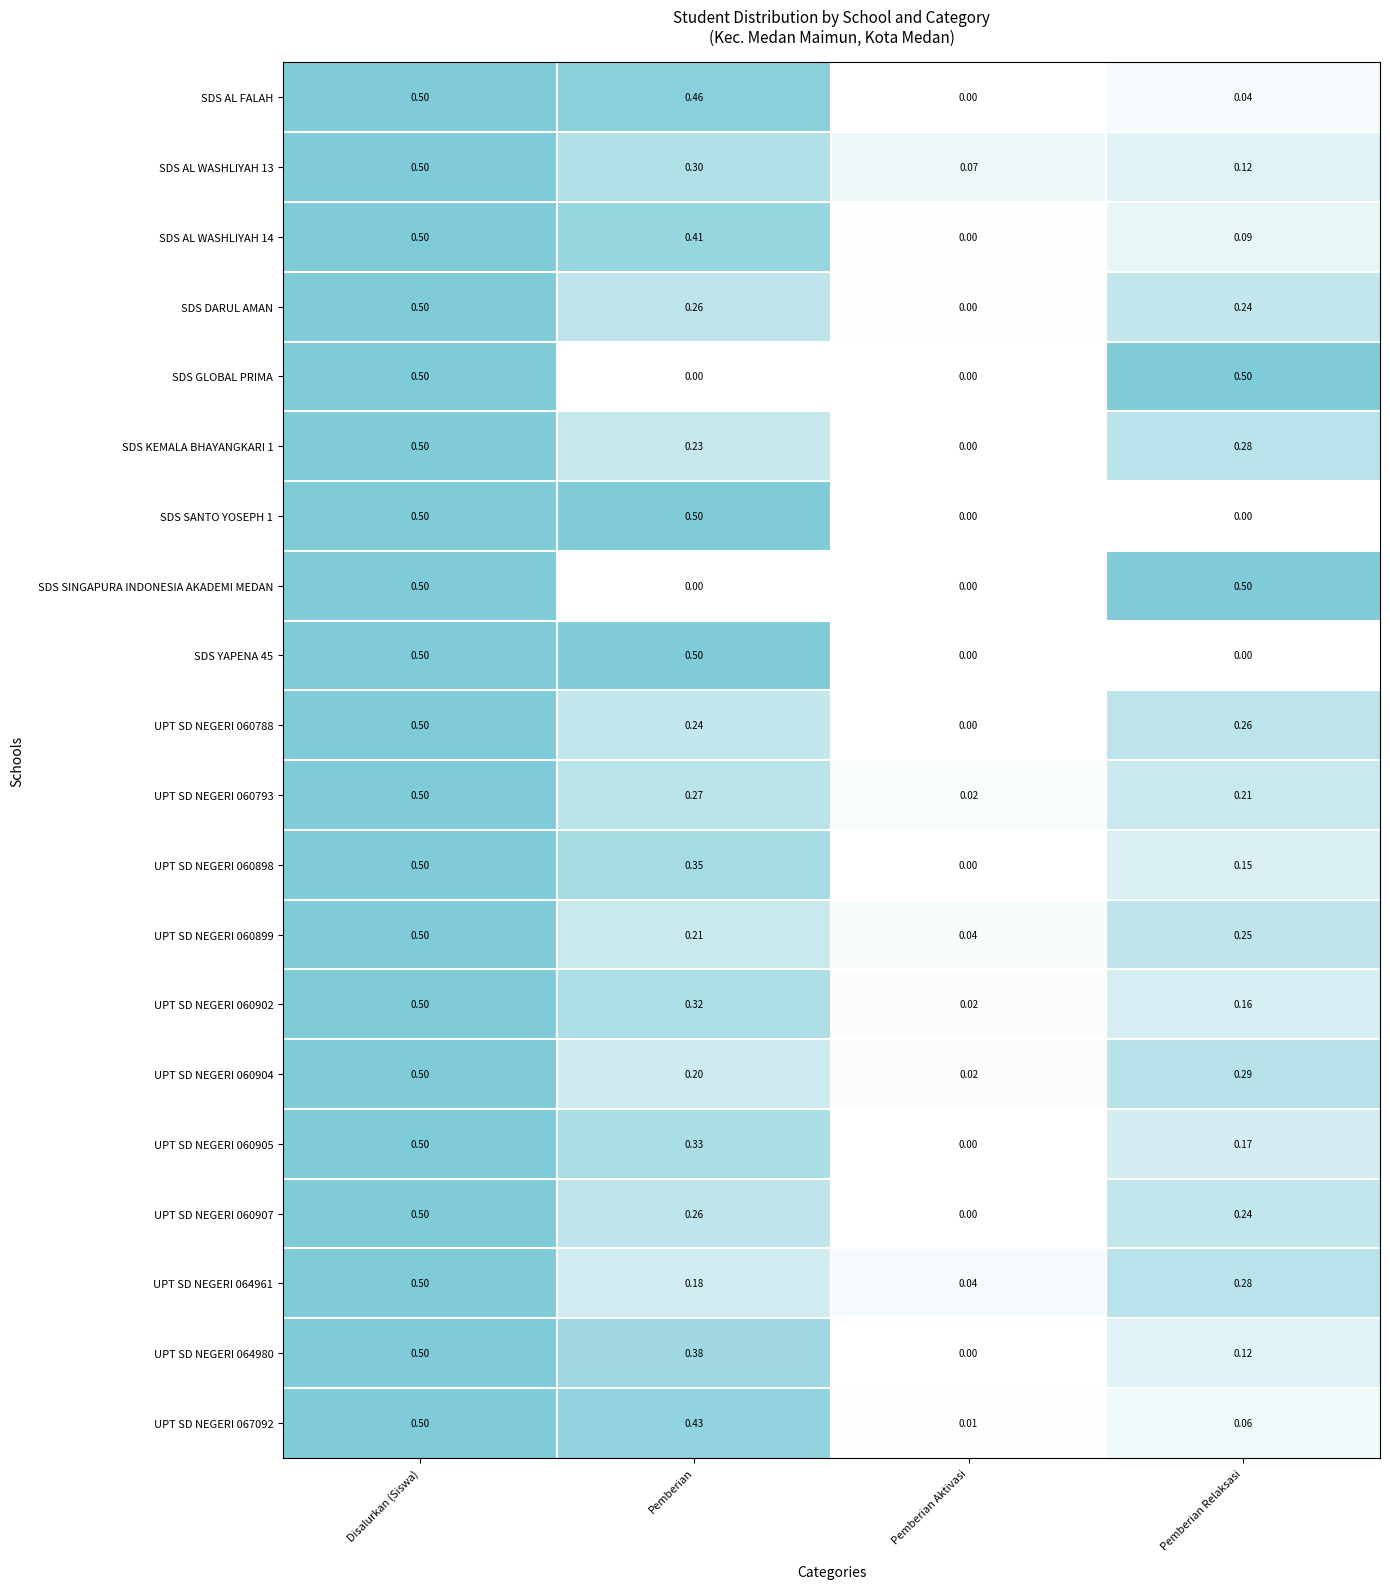

At which label does UPT SD NEGERI 060907 reach its minimum?

Pemberian Aktivasi